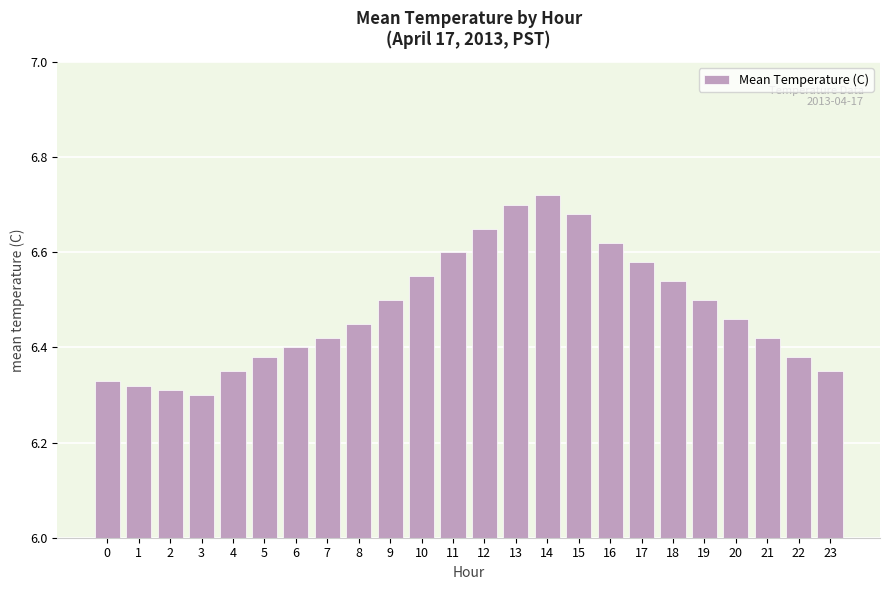

Which category has the lowest value across all series?

3